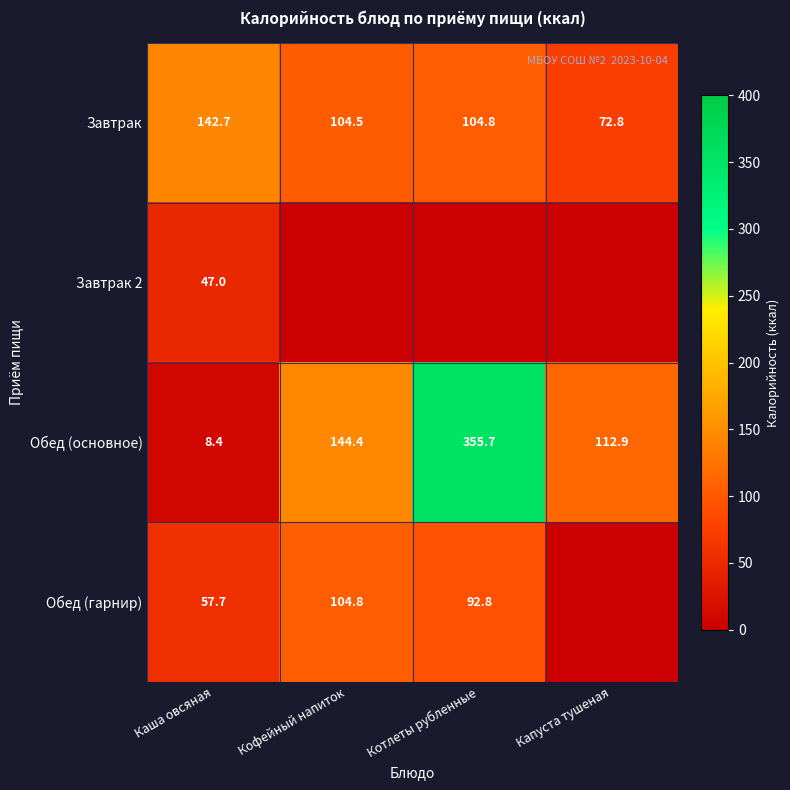

Rank the categories by Обед (основное) value from highest to lowest.

Котлеты рубленные, Кофейный напиток, Капуста тушеная, Каша овсяная